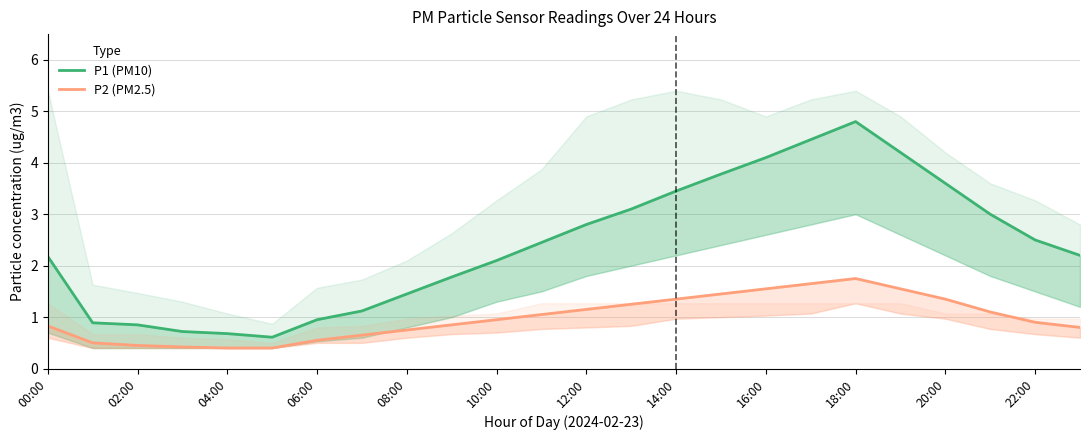

How many interior local peaks does the P2 (PM2.5) series have?

1